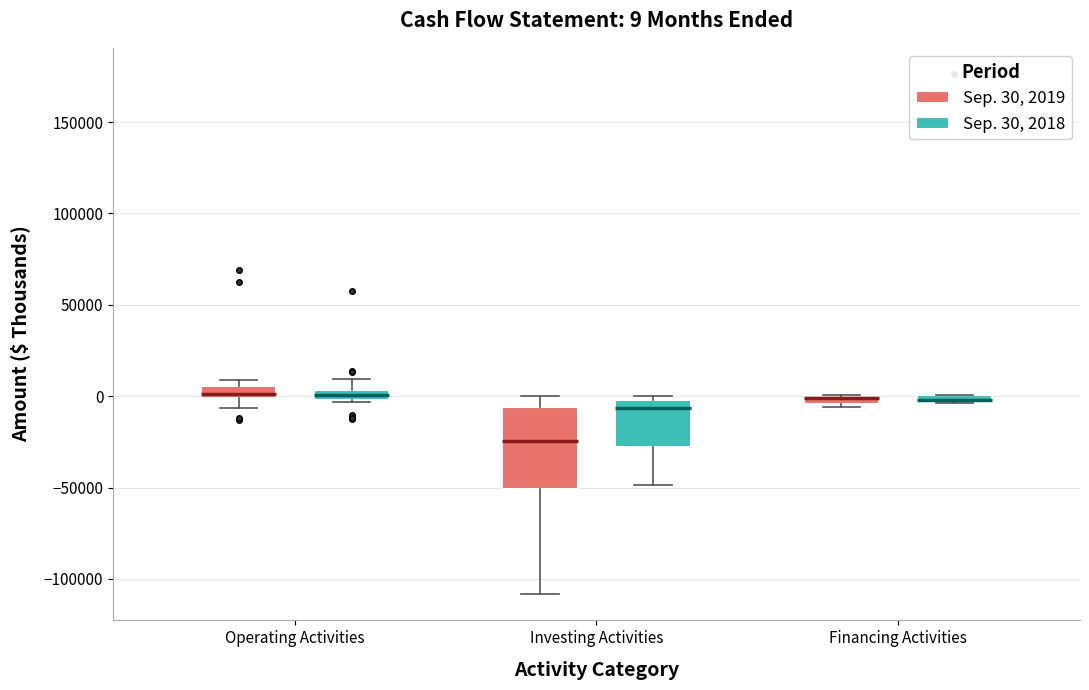

Which box is the tallest, from its lower edge to its upper edge?

Investing Activities (Sep. 30, 2019)